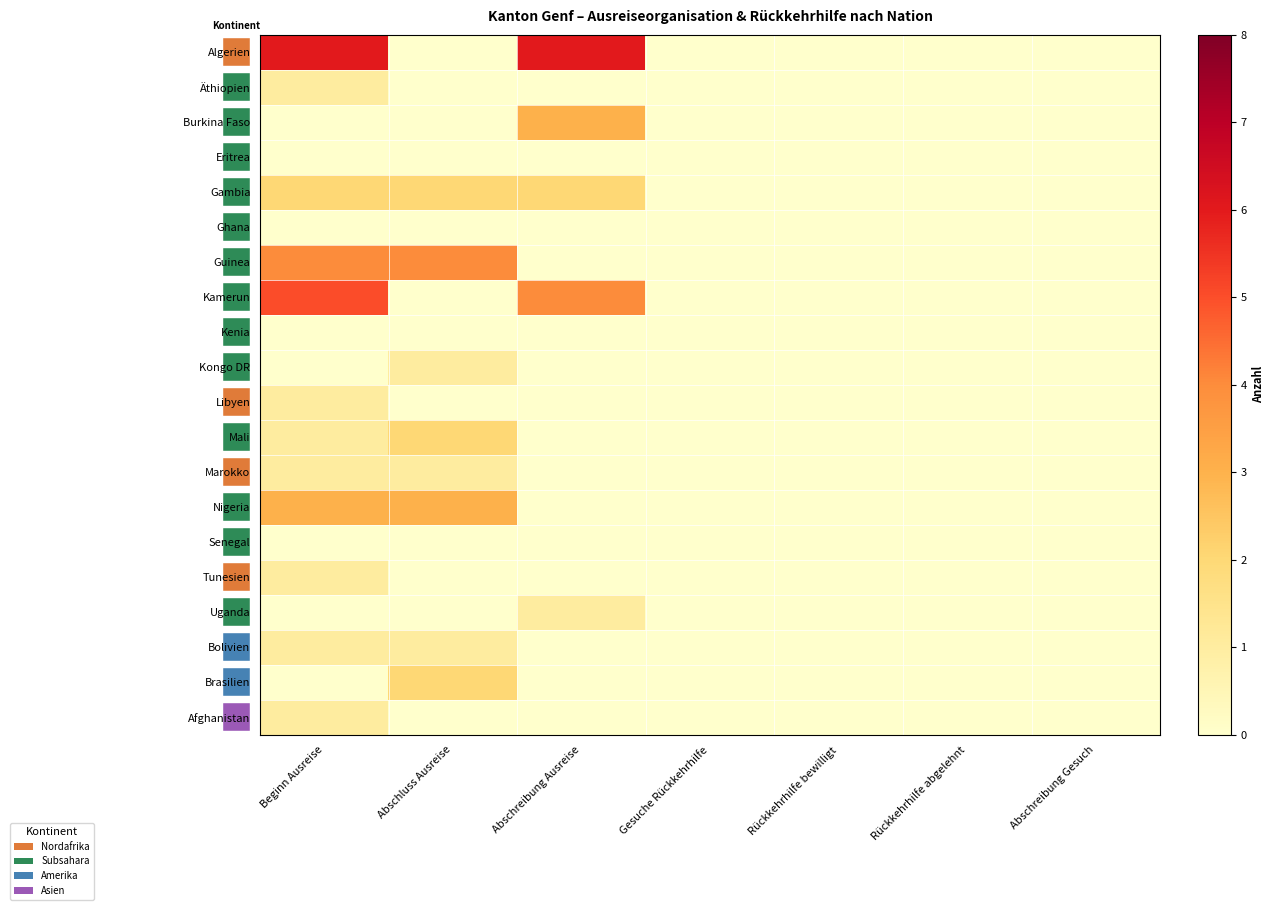

Which series changed the most between Abschluss Ausreise and Abschreibung Ausreise?

Algerien